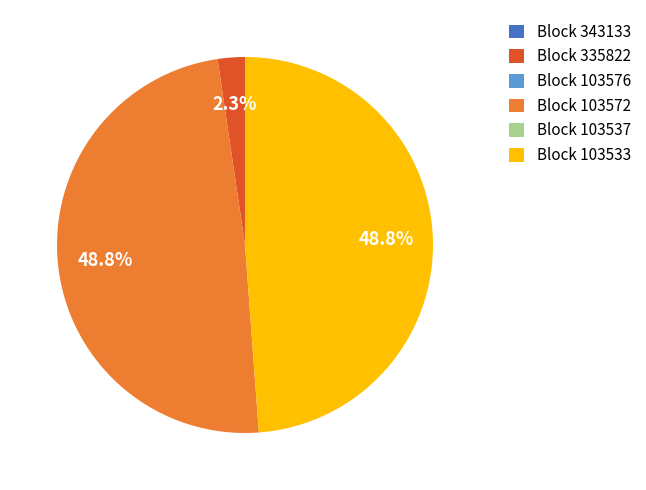

How much of the chart is everything except Block 103572?

51.2%